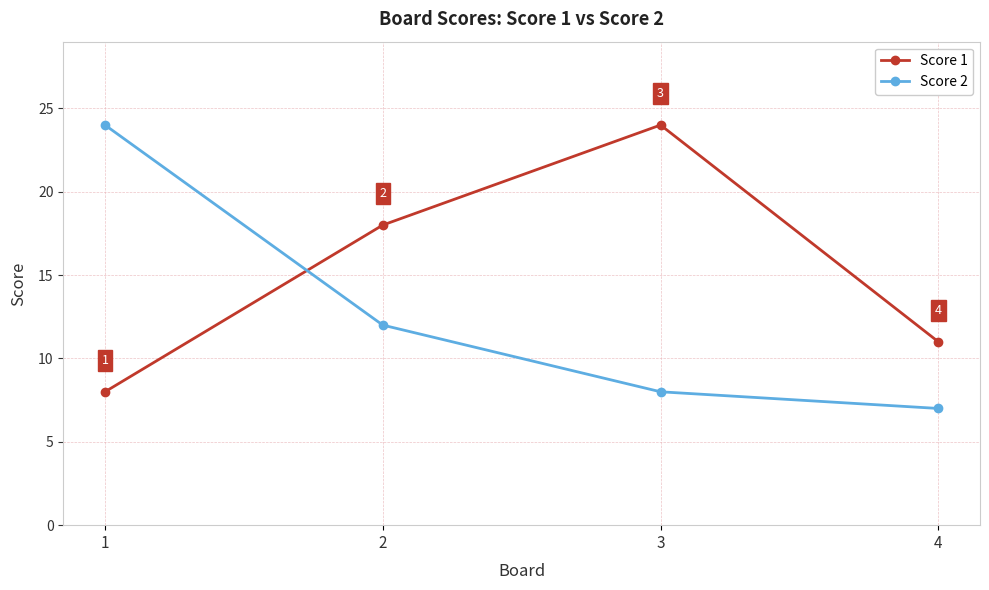

What is the difference between the Score 2 values at 3 and 4?

1